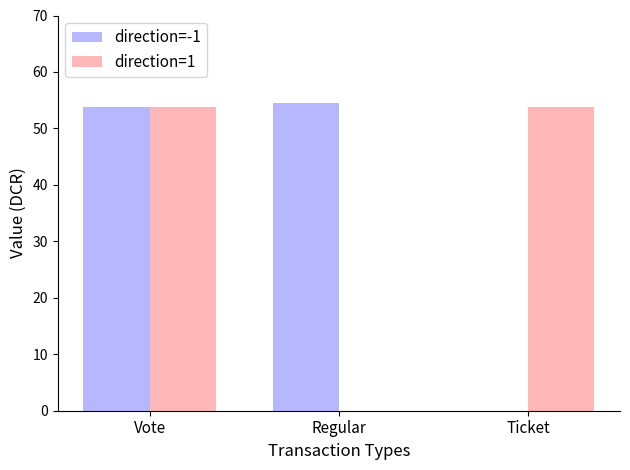

How many categories are shown in the chart?

3